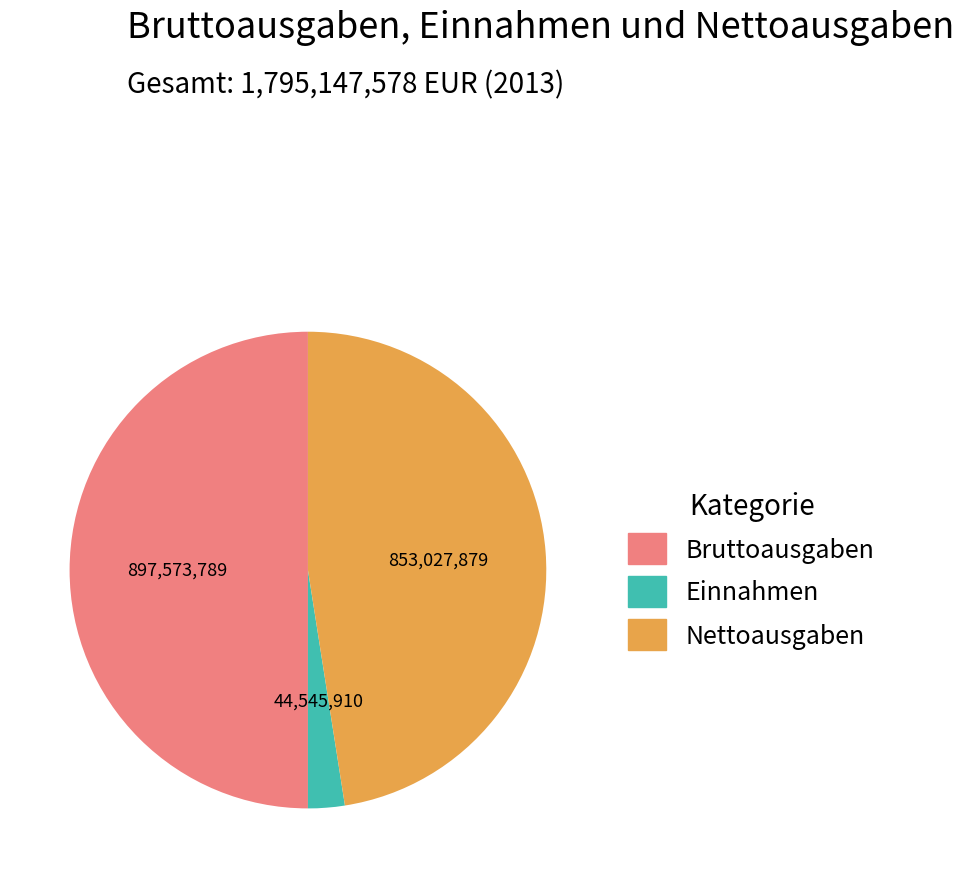

Which category has the smallest portion of the pie?

Einnahmen